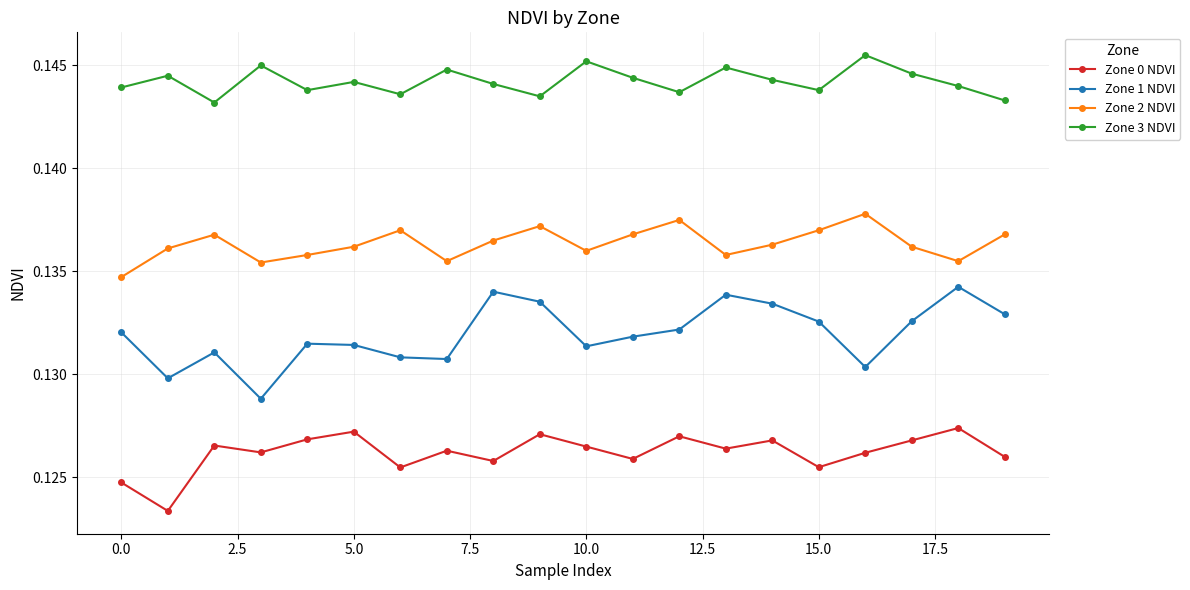

List the series in order of their peak value, lowest first.

Zone 0 NDVI, Zone 1 NDVI, Zone 2 NDVI, Zone 3 NDVI